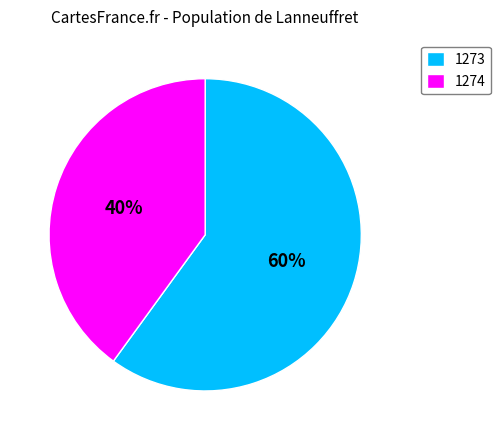

How many segments does this pie chart have?

2